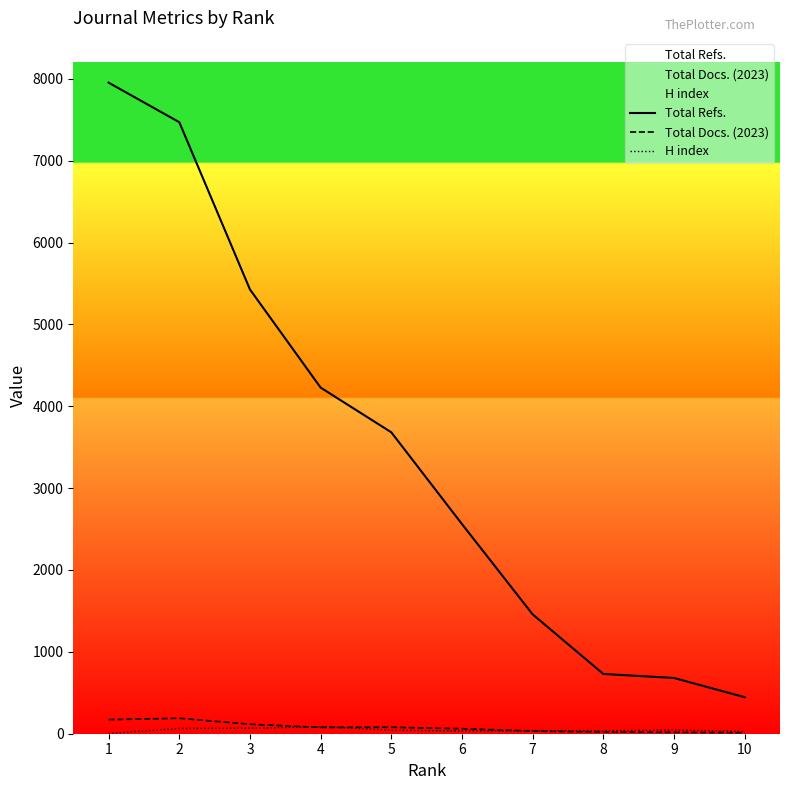

Does the chart display data point markers on the line(s)?

No